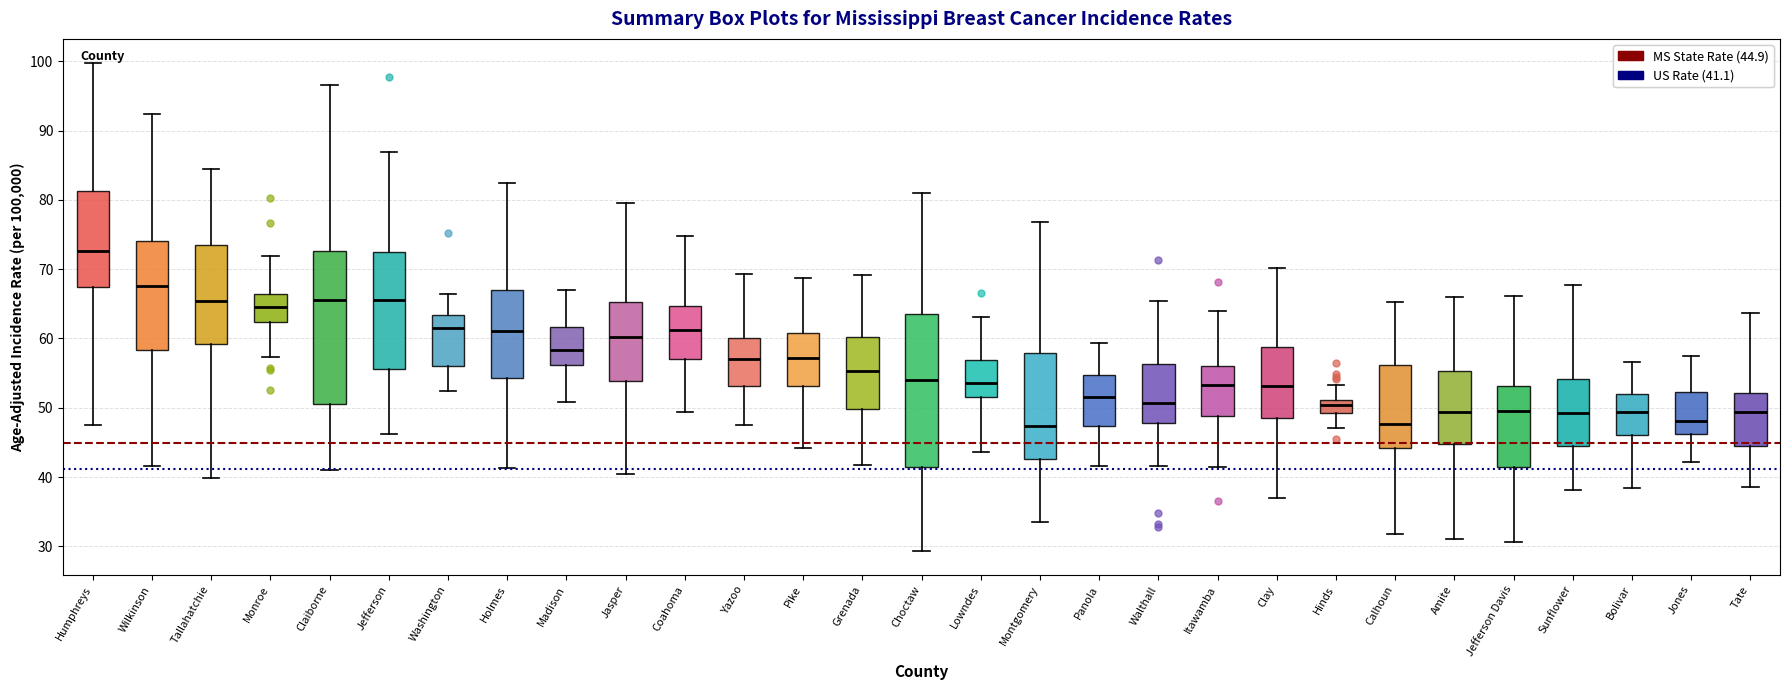

Where is the upper edge of the box for Claiborne on the y-axis? The values are not printed on the chart, so give them approximately, as read against the axis.

73